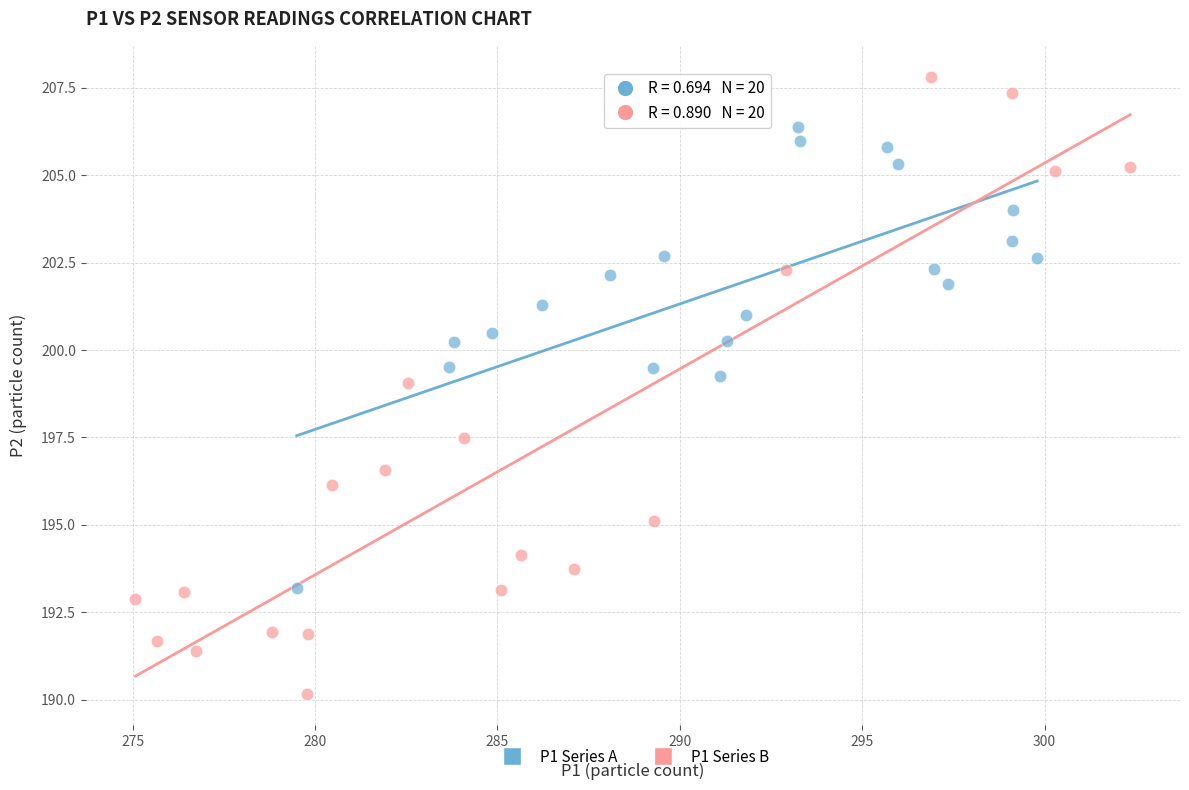

Which series reaches the maximum Y coordinate?

P1 Series B